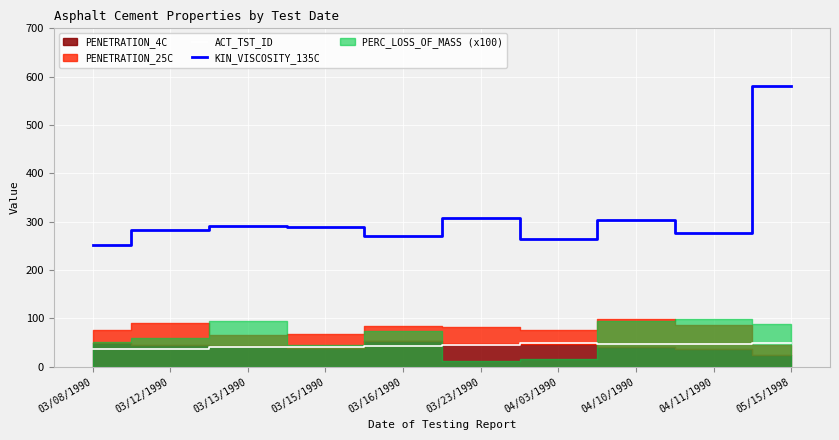

True or false: KIN_VISCOSITY_135C and ACT_TST_ID intersect in this chart.

False